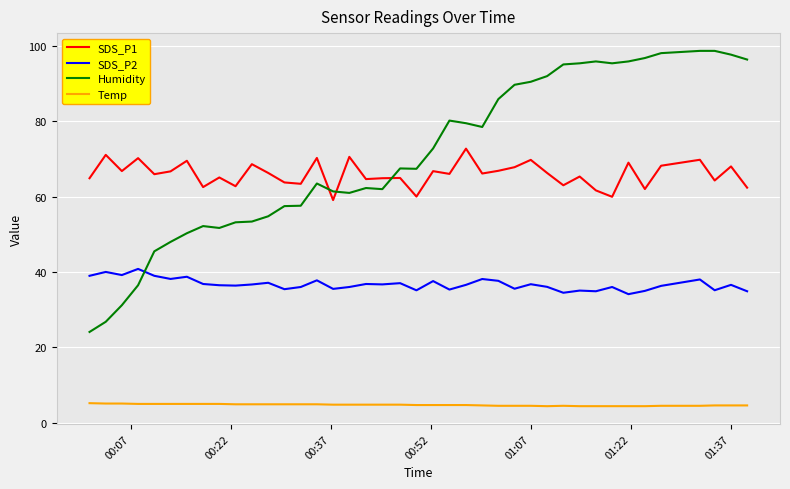

Which series has the largest total across all categories?

Humidity